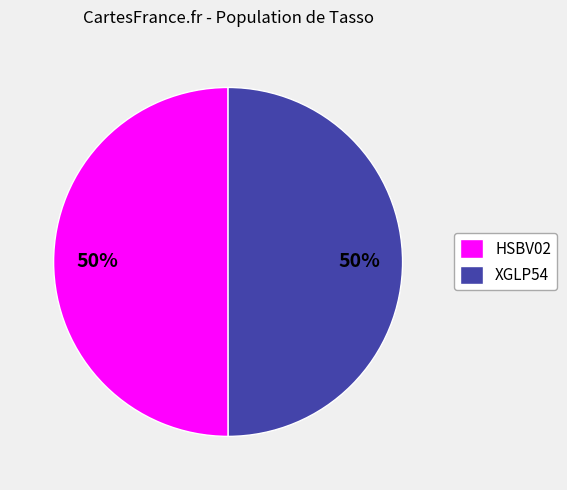

Is it true that XGLP54 is 50% of the pie?

True